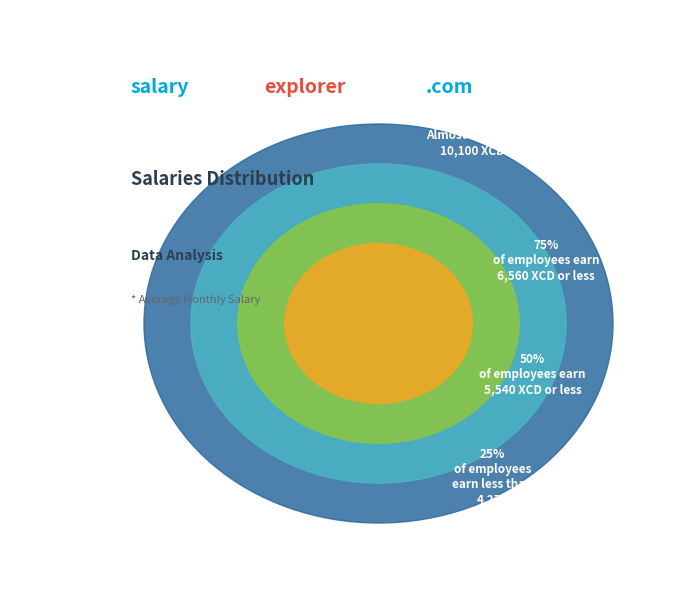

Does any single category account for the majority?

No